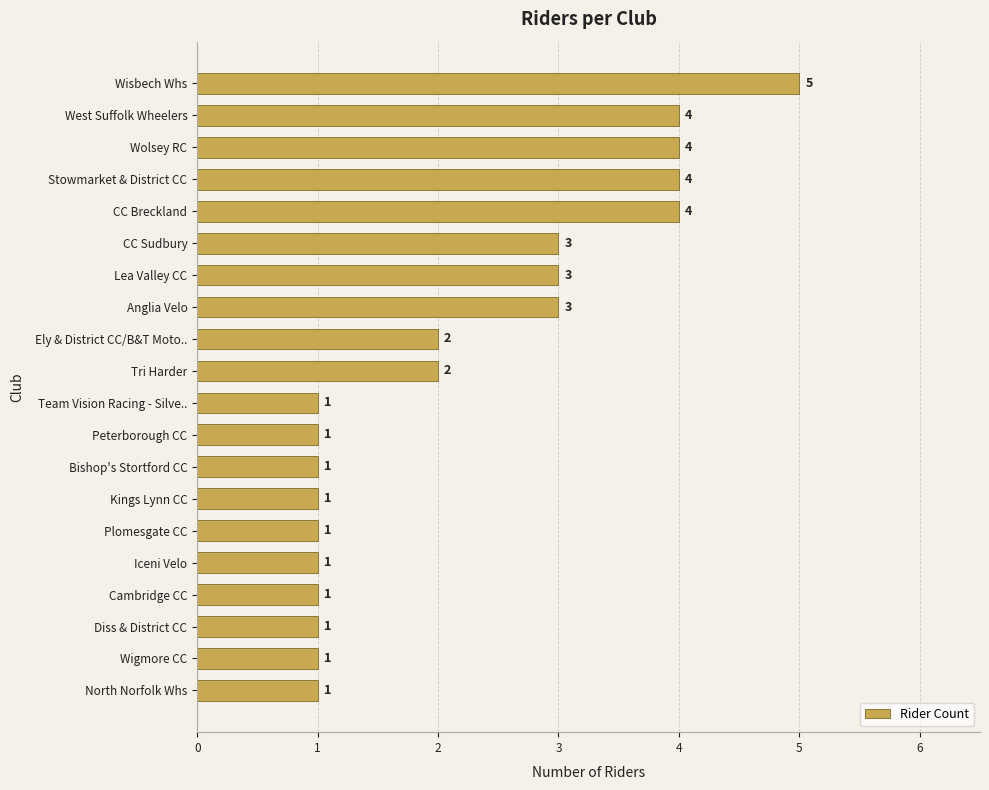

Count the values in the range 1 to 4.

19